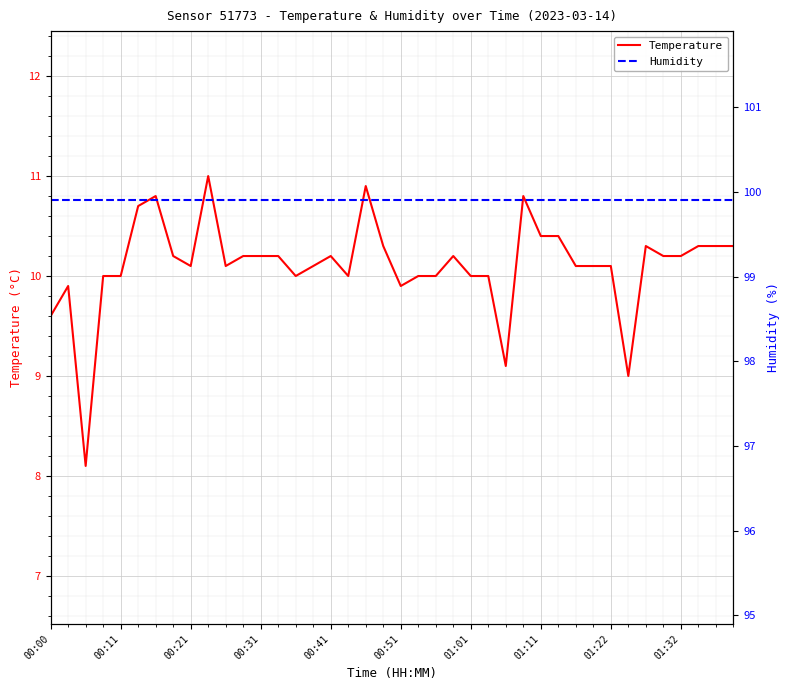

True or false: Temperature has a value of 10.1 at 01:22.

True